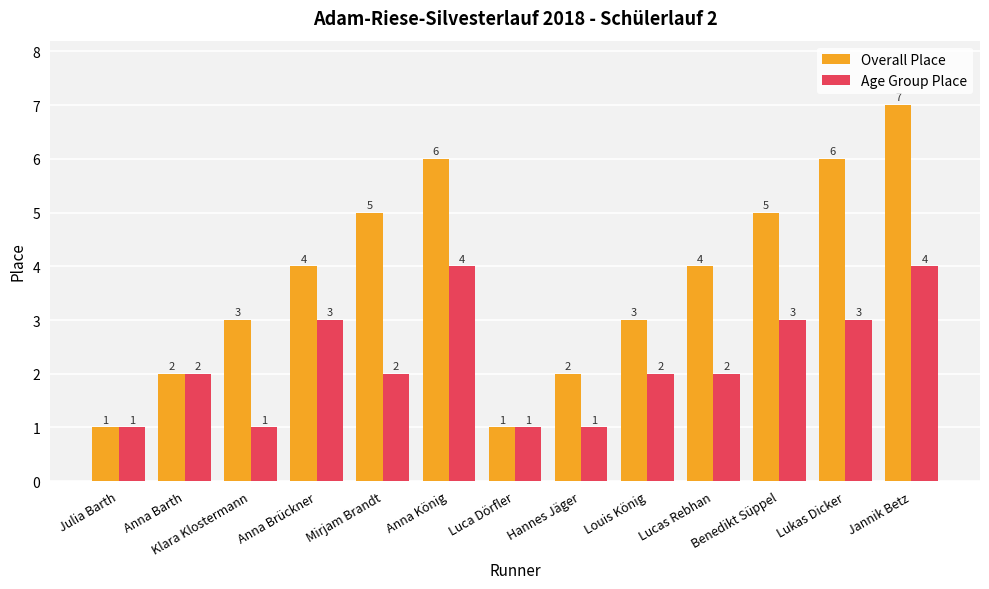

Which series has the widest spread of values?

Overall Place